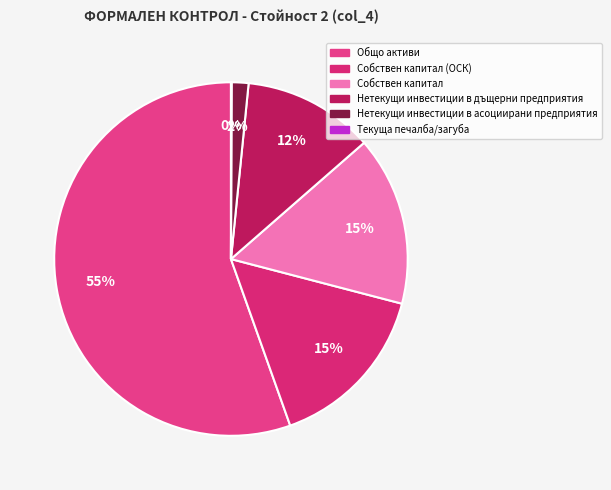

Which slice is the largest?

Общо активи